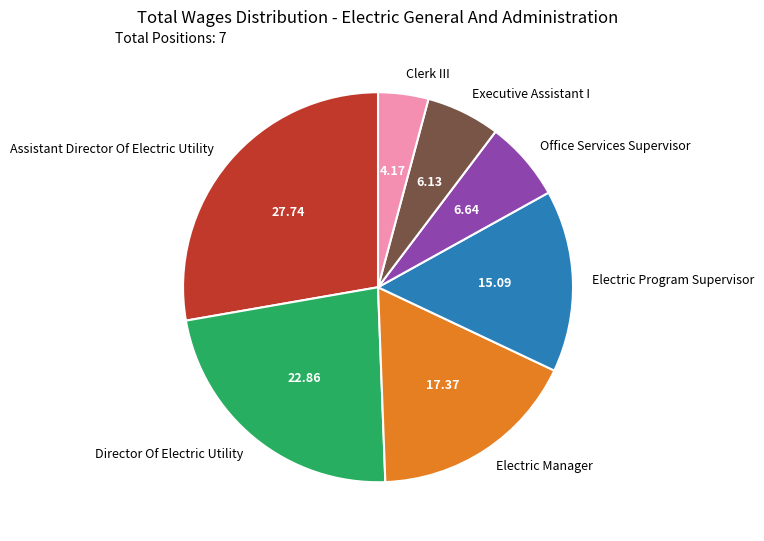

True or false: Executive Assistant I accounts for 15% of the total.

False